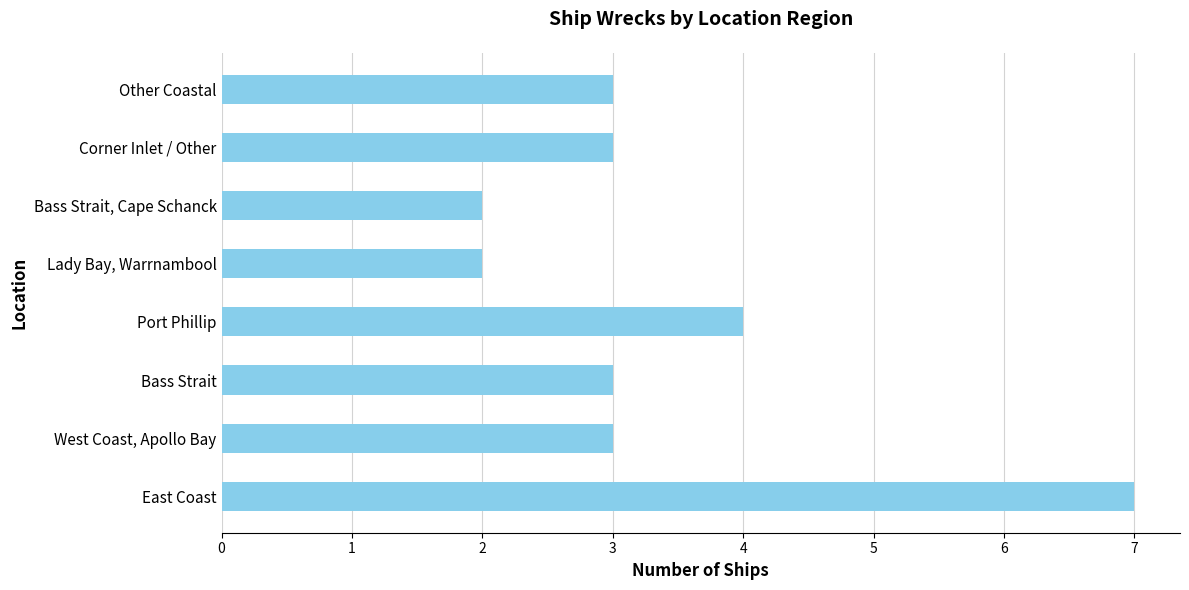

True or false: the data shows 3 at Other Coastal.

True